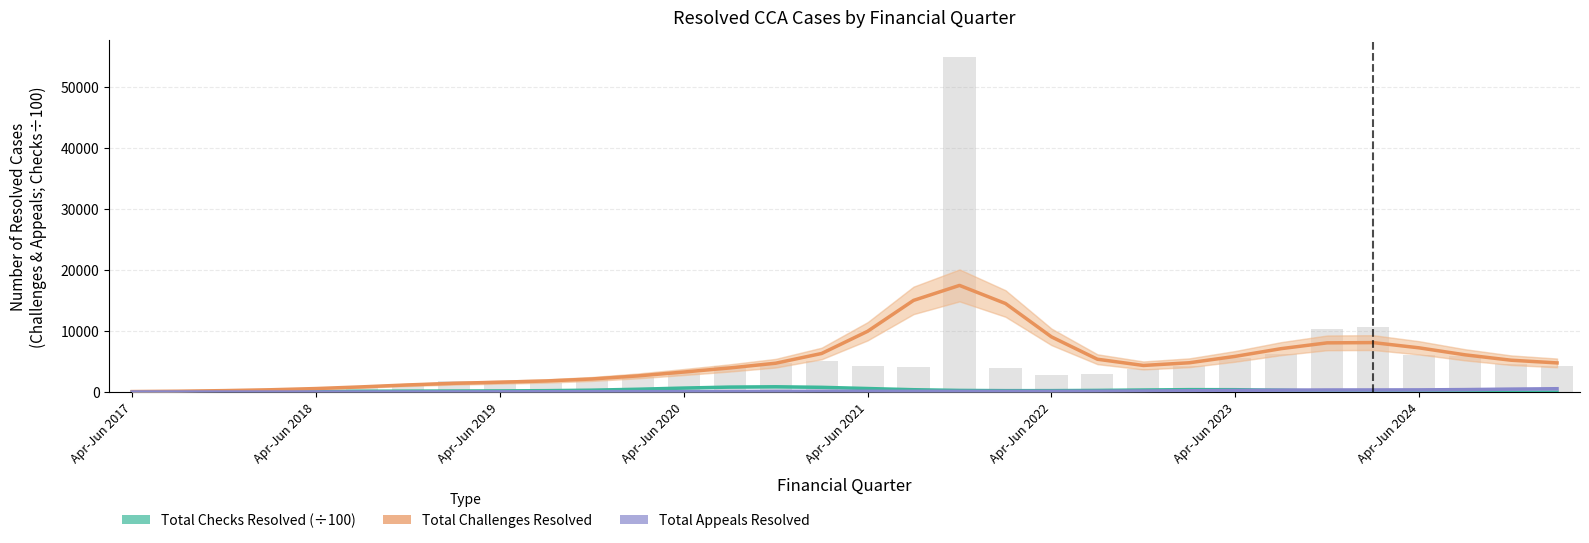

What is the total value across all series at 13?

4829.4